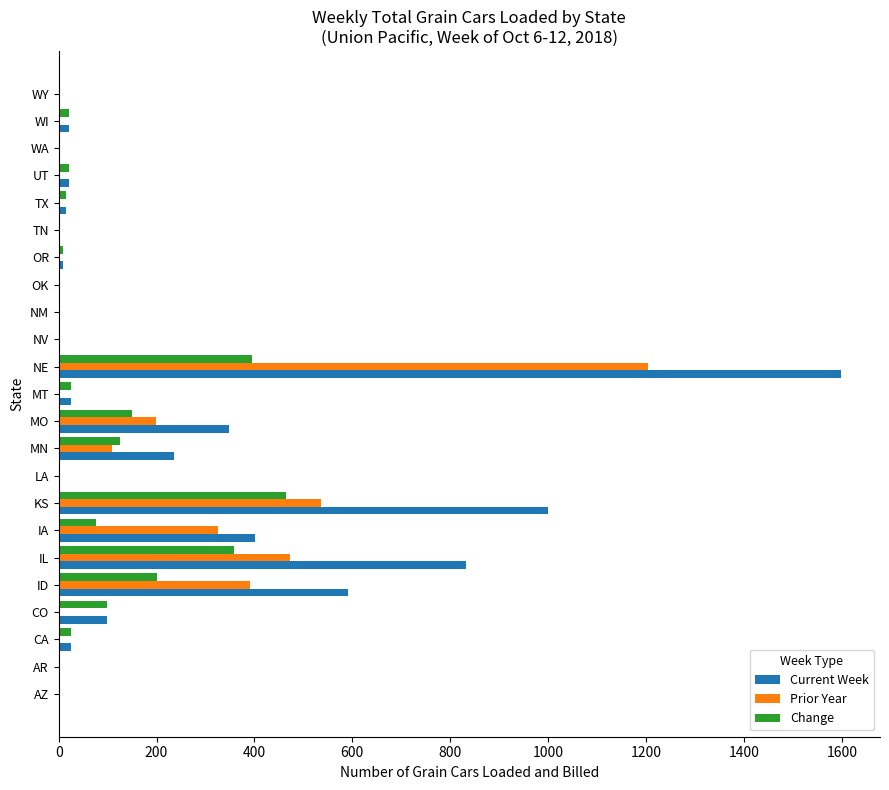

The value of Prior Year at TN is 604. True or false?

False